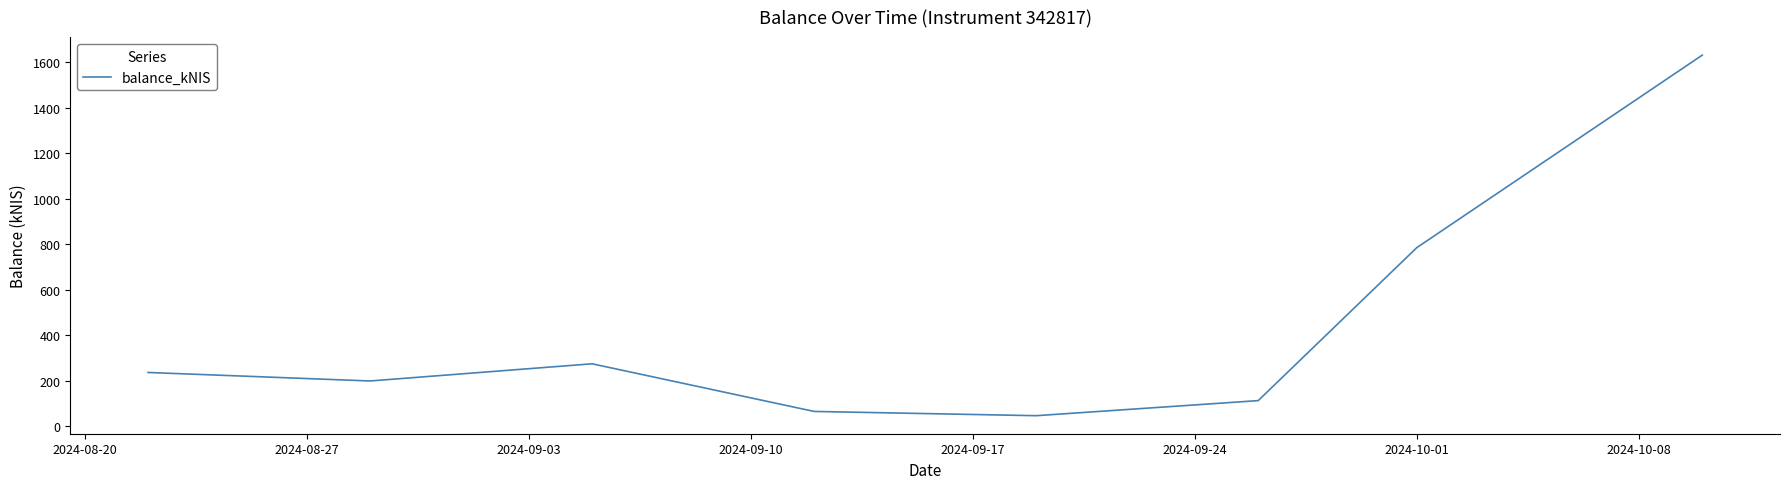

What is the greatest value displayed?

1631.5